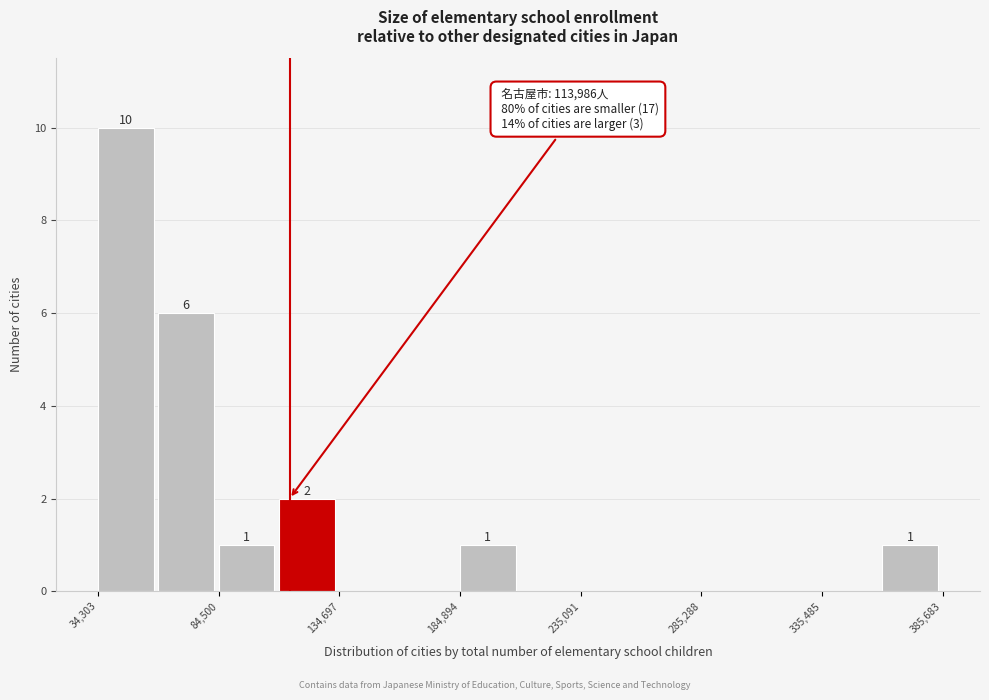

Read against the x-axis, roughly where is the centre of the tallest bar?

50000